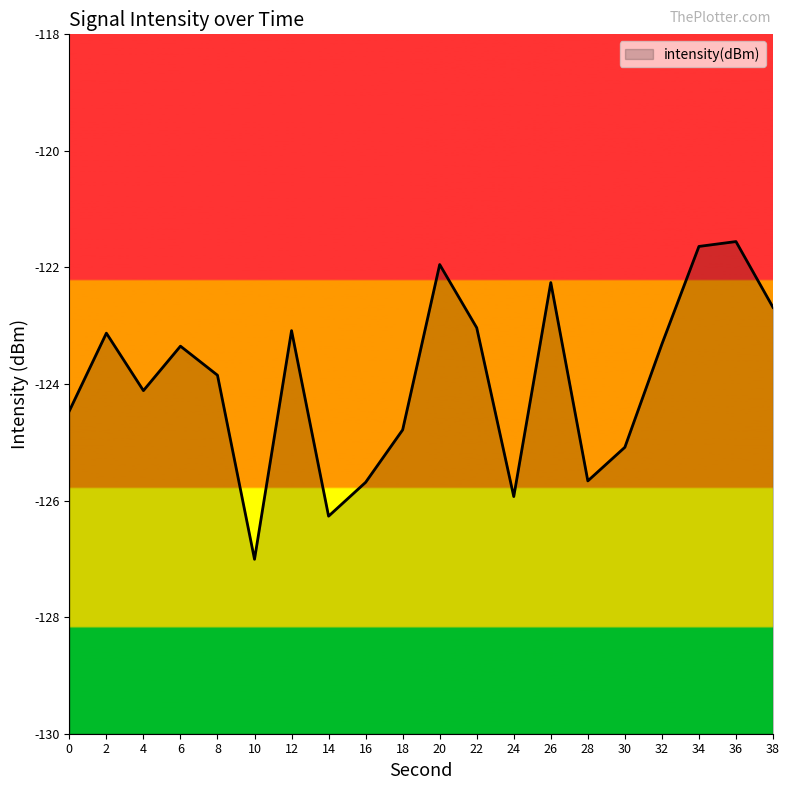

True or false: the data shows -123.4 at 6.

True